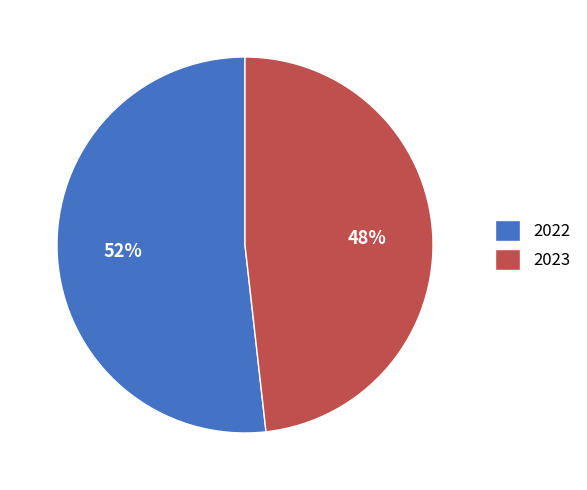

Is it true that 2022 is 52% of the pie?

True